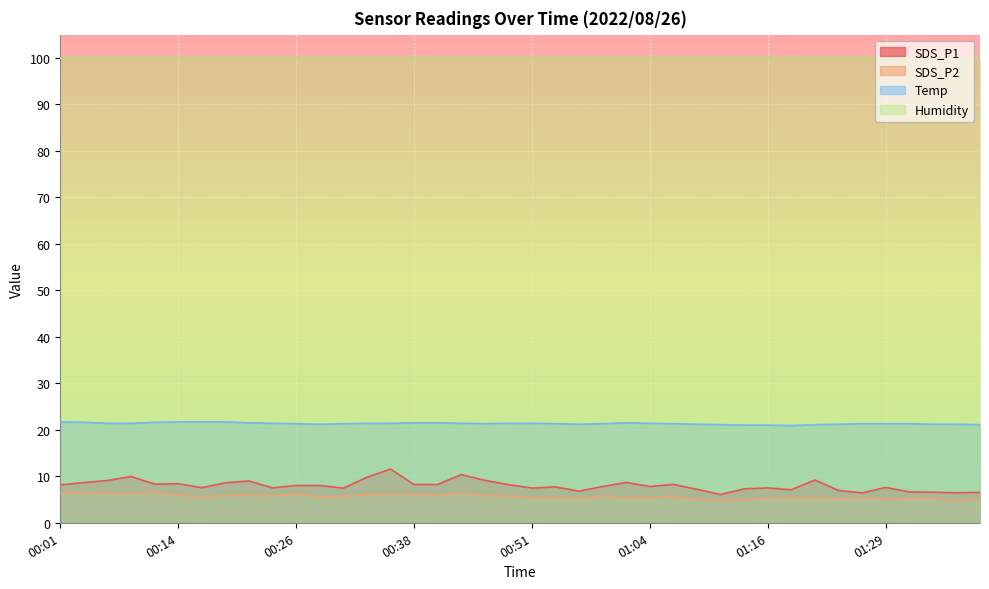

What is the minimum value shown in the chart?

4.7